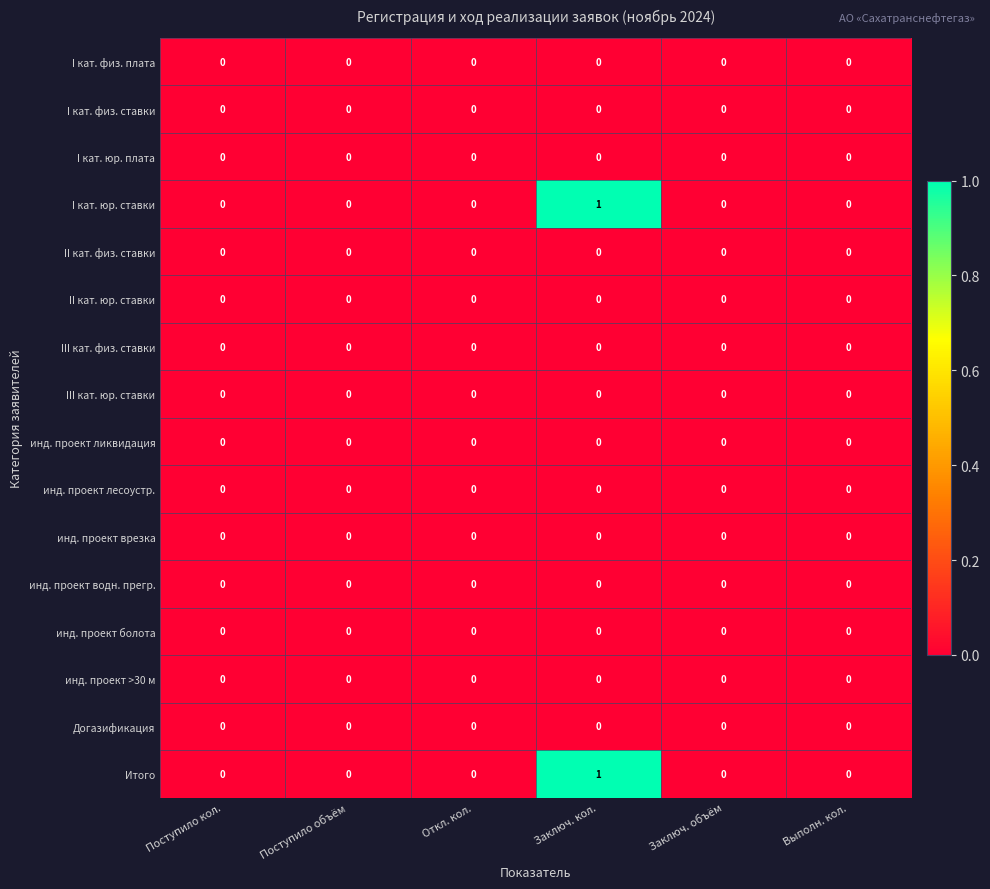

Count the number of categories in the chart.

6